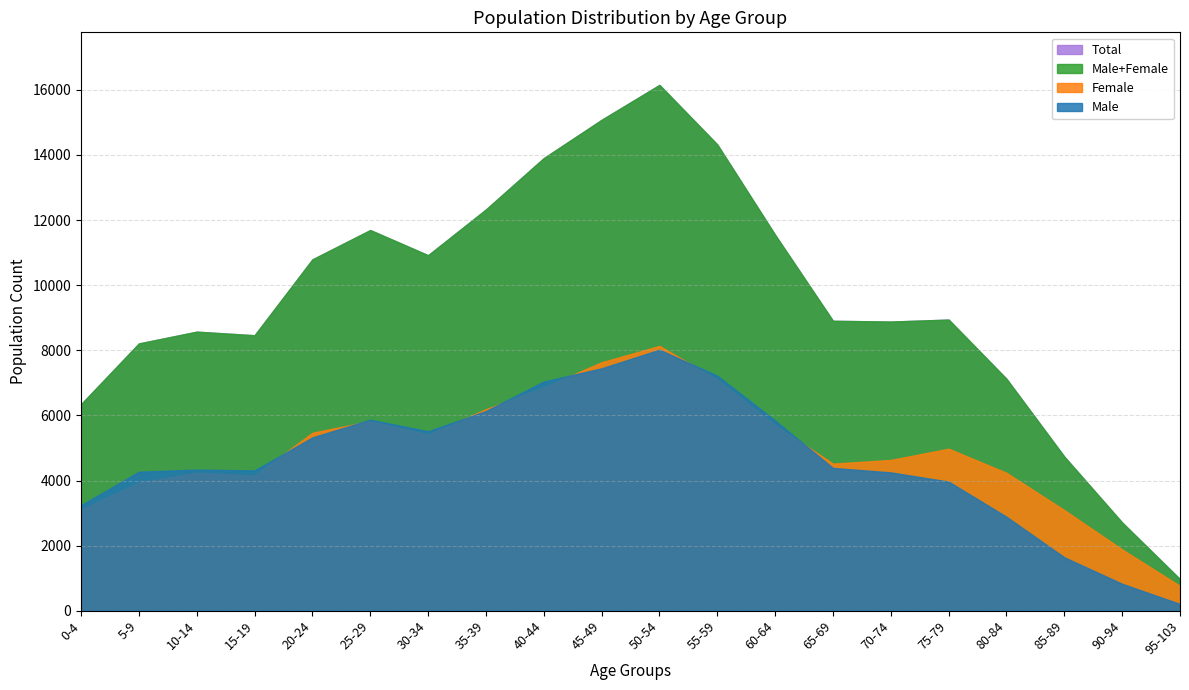

Does the chart have visible grid lines?

Yes